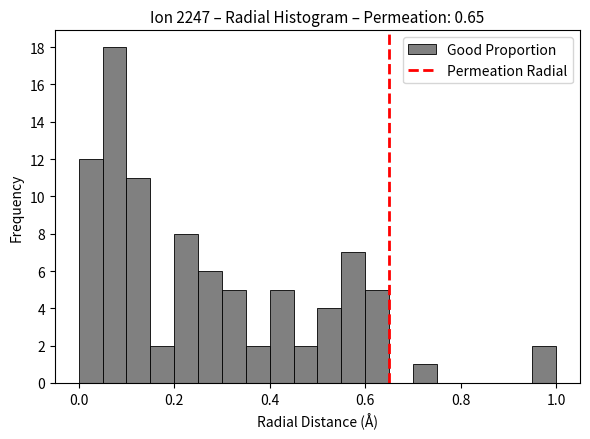

Around what value on the x-axis is the tallest bar? Give the approximate position of its centre, as read against the axis.

0.08